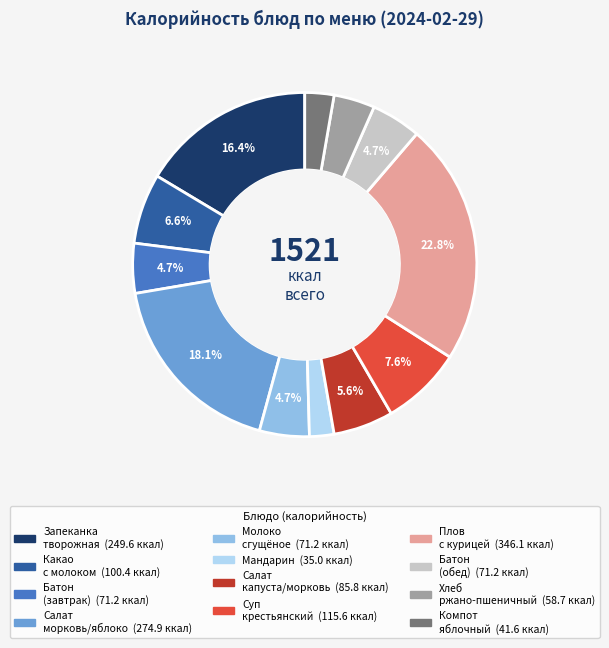

Is there a majority slice in this chart?

No